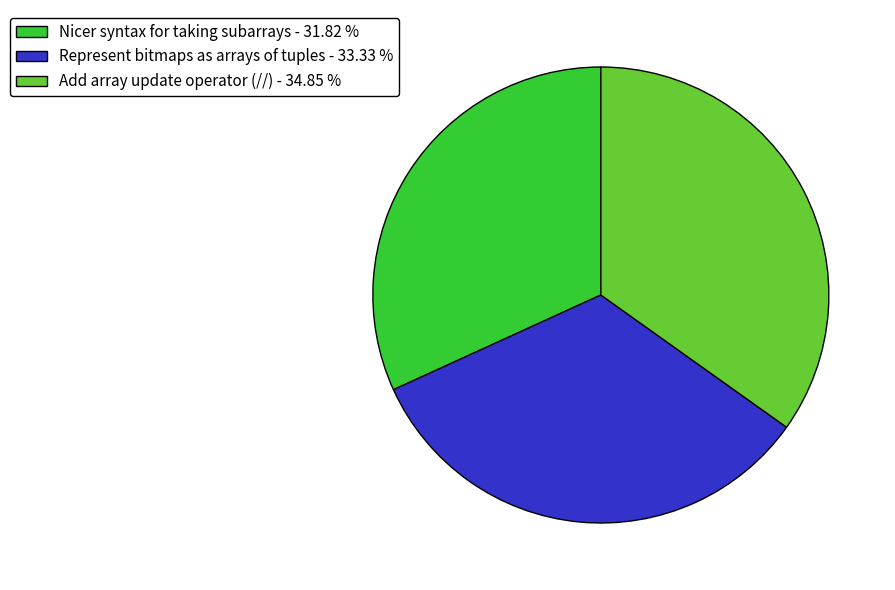

Which category has the biggest portion of the pie?

Add array update operator (//)